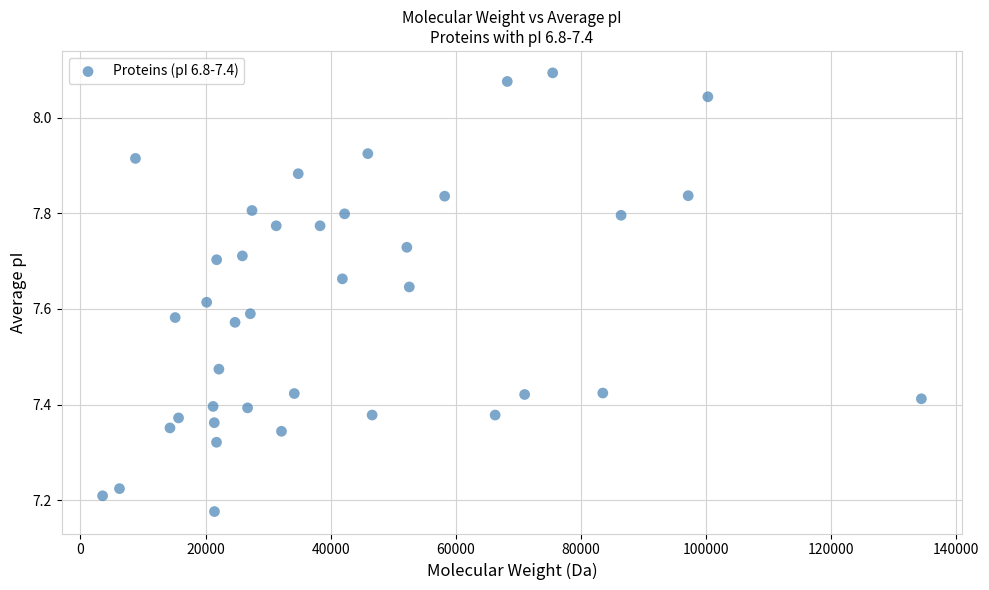

What is the range of X values (max minus min)?

130938.1